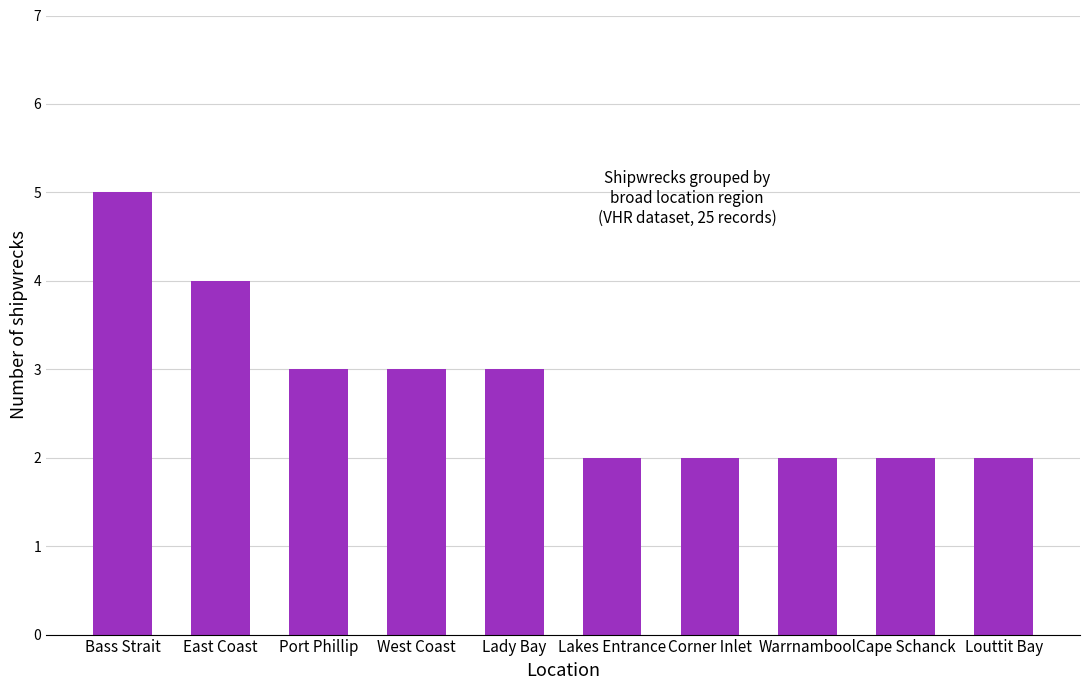

What is the sum of all values?

28